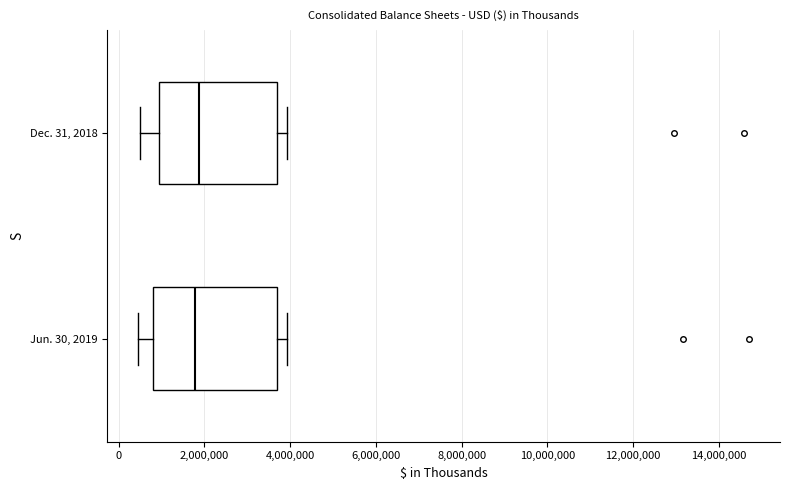

Where does the left whisker of the box for Jun. 30, 2019 end on the x-axis? The values are not printed on the chart, so give them approximately, as read against the axis.

400000